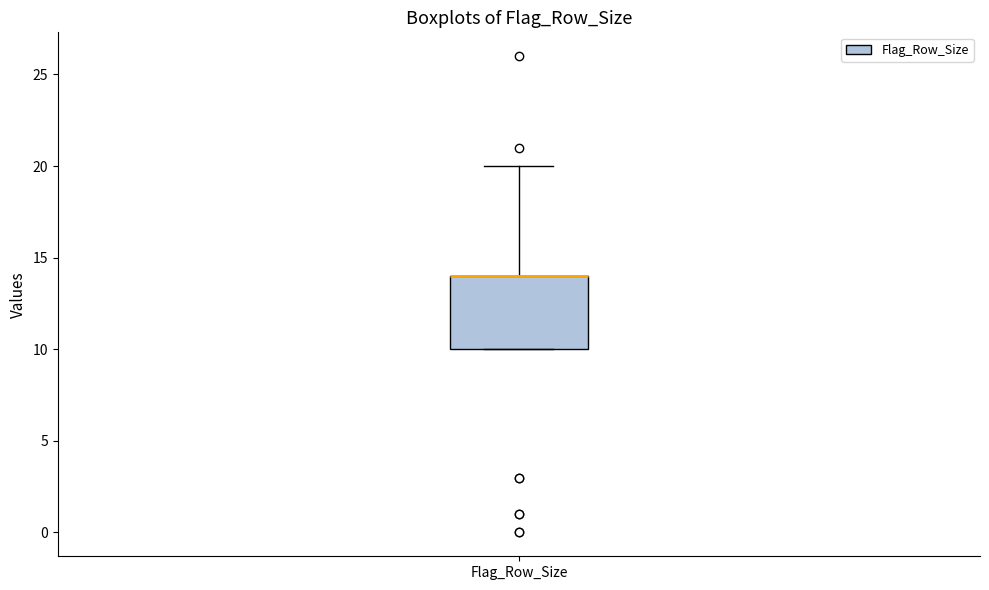

Transcribe this box plot: give where the median line is, the range the box spans, and where the two whiskers end, as read against the y-axis. The values are not printed on the chart, so give them approximately, as read against the axis.

median 14 (drawn on the box's upper edge), box 10 to 14, whiskers 10 to 20